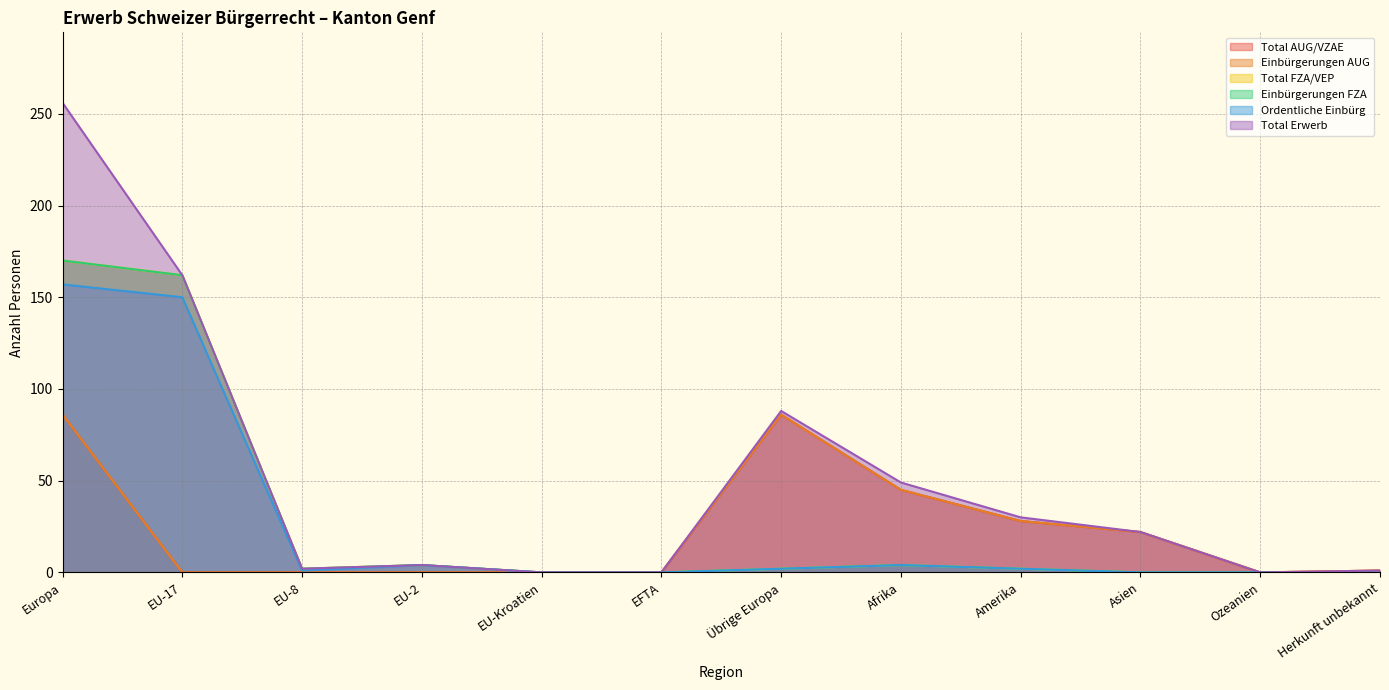

In Einbürgerungen AUG, how many points are higher than both neighbors (excluding endpoints)?

1